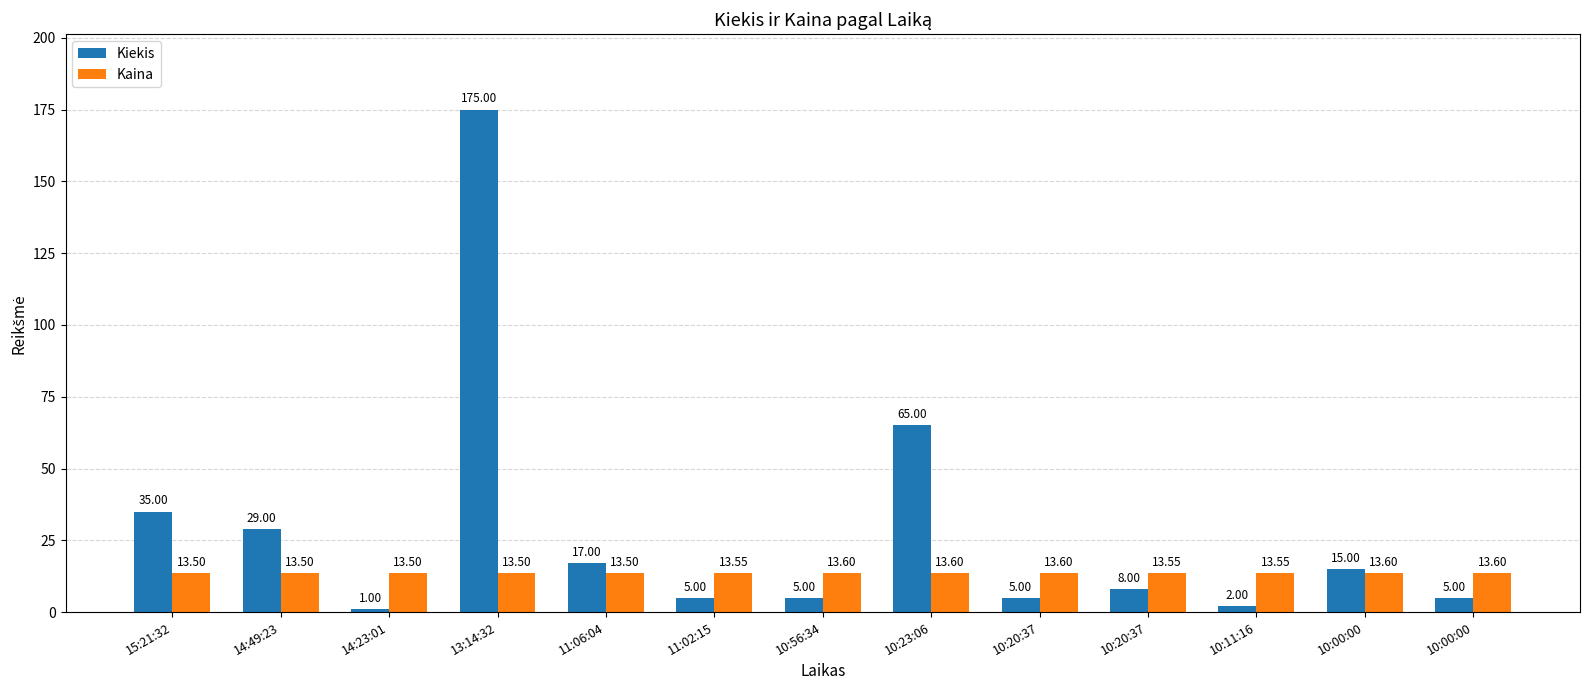

What are all the series names shown in the legend?

Kiekis, Kaina